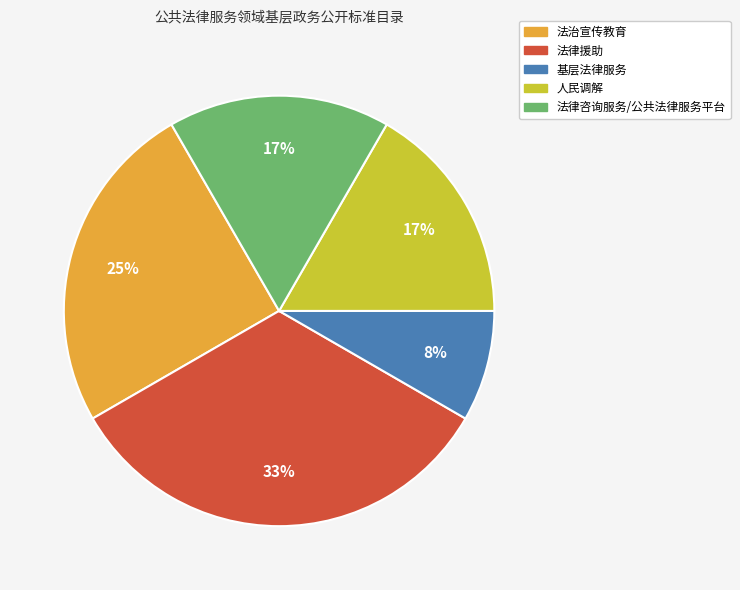

True or false: 法律援助 accounts for 28% of the total.

False